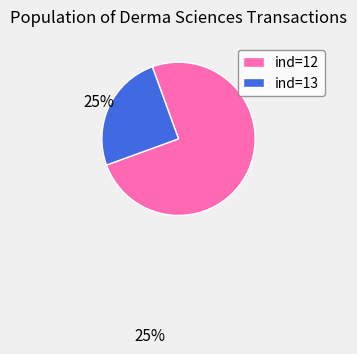

To the nearest percent, what portion does ind=12 represent?

75%